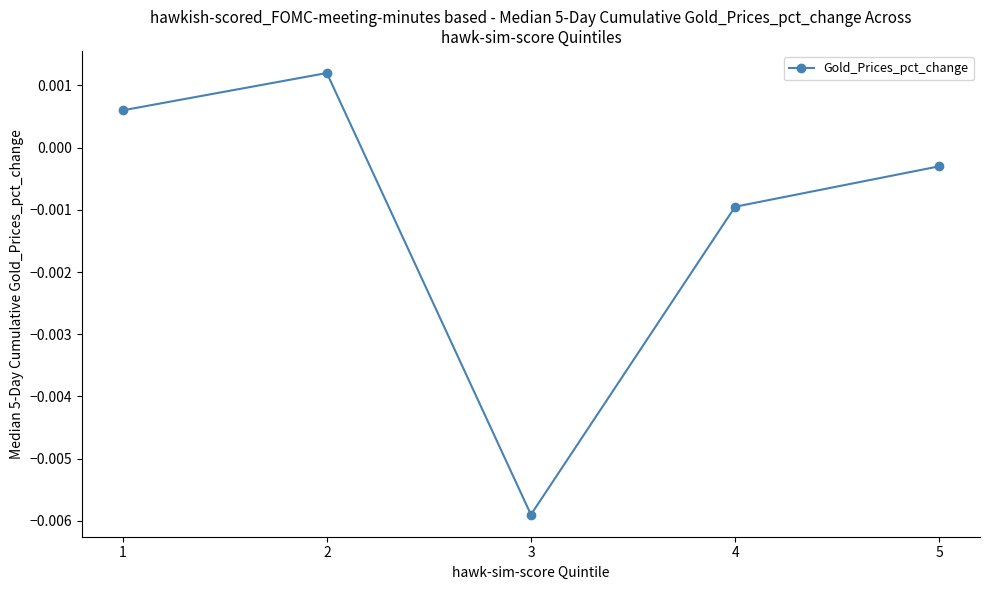

How many positive values are there?

2